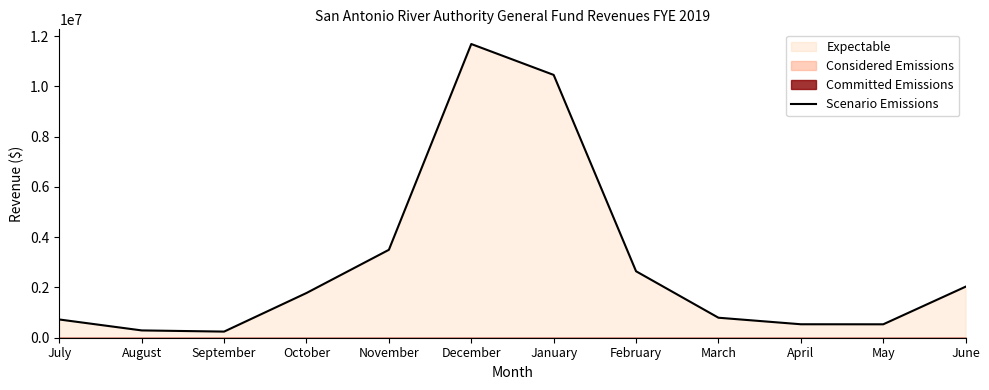

Count the number of categories in the chart.

12